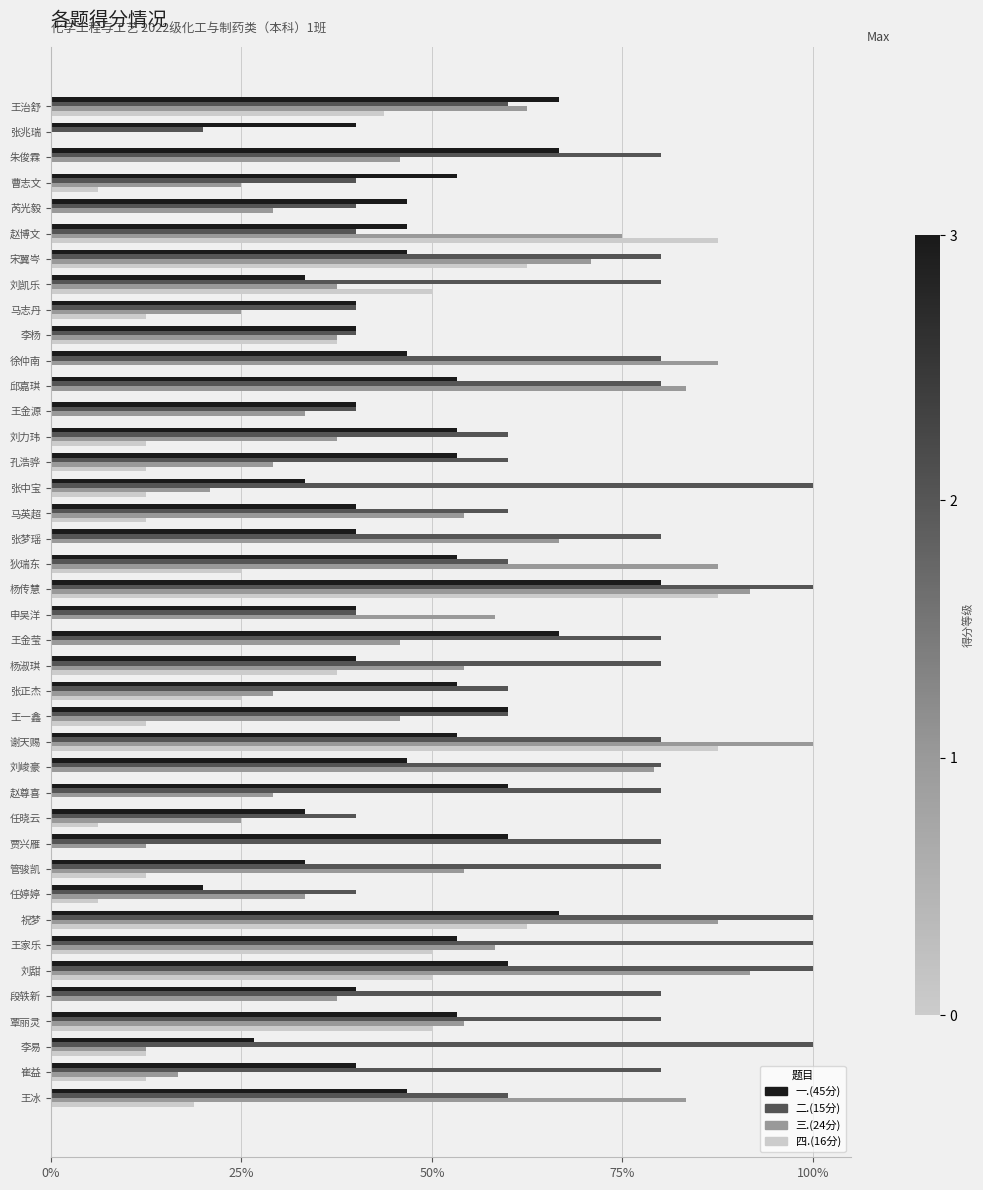

How many 二.(15分) values are between 0 and 1?

40